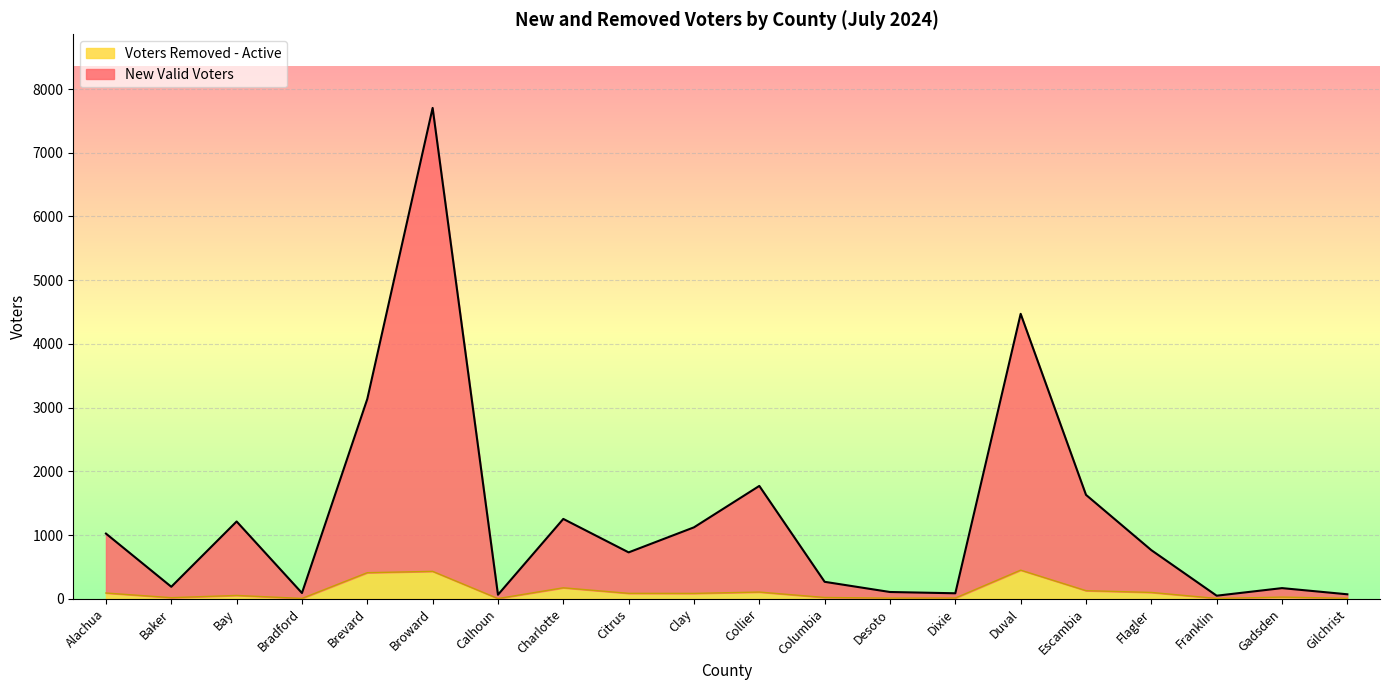

The value of Voters Removed - Active at Franklin is 5. True or false?

True